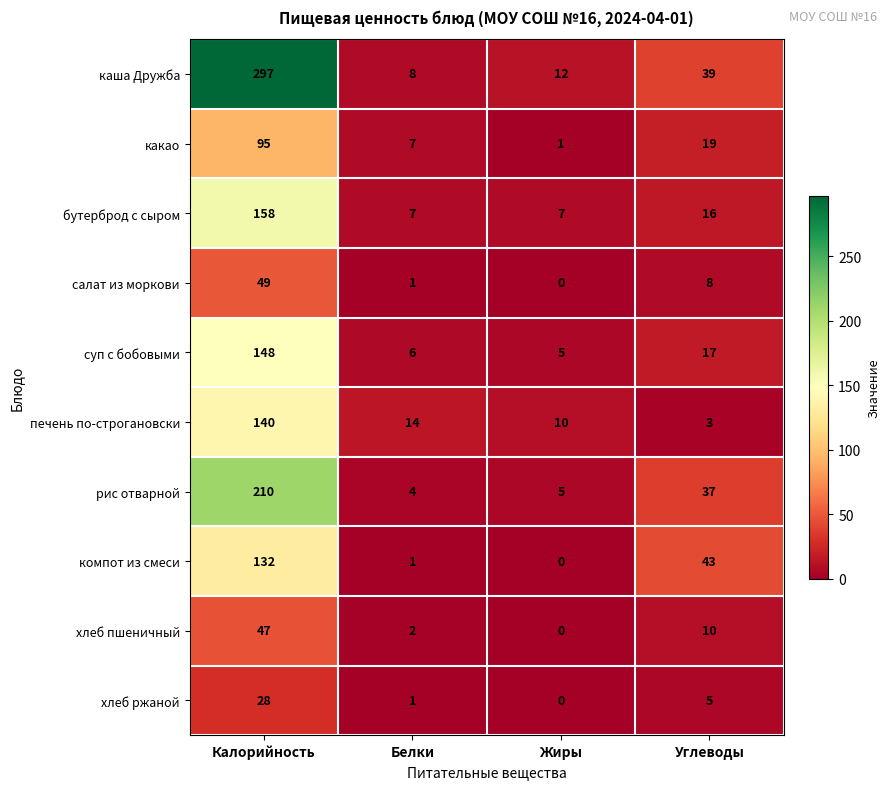

What value does the суп с бобовыми series have at Углеводы?

17